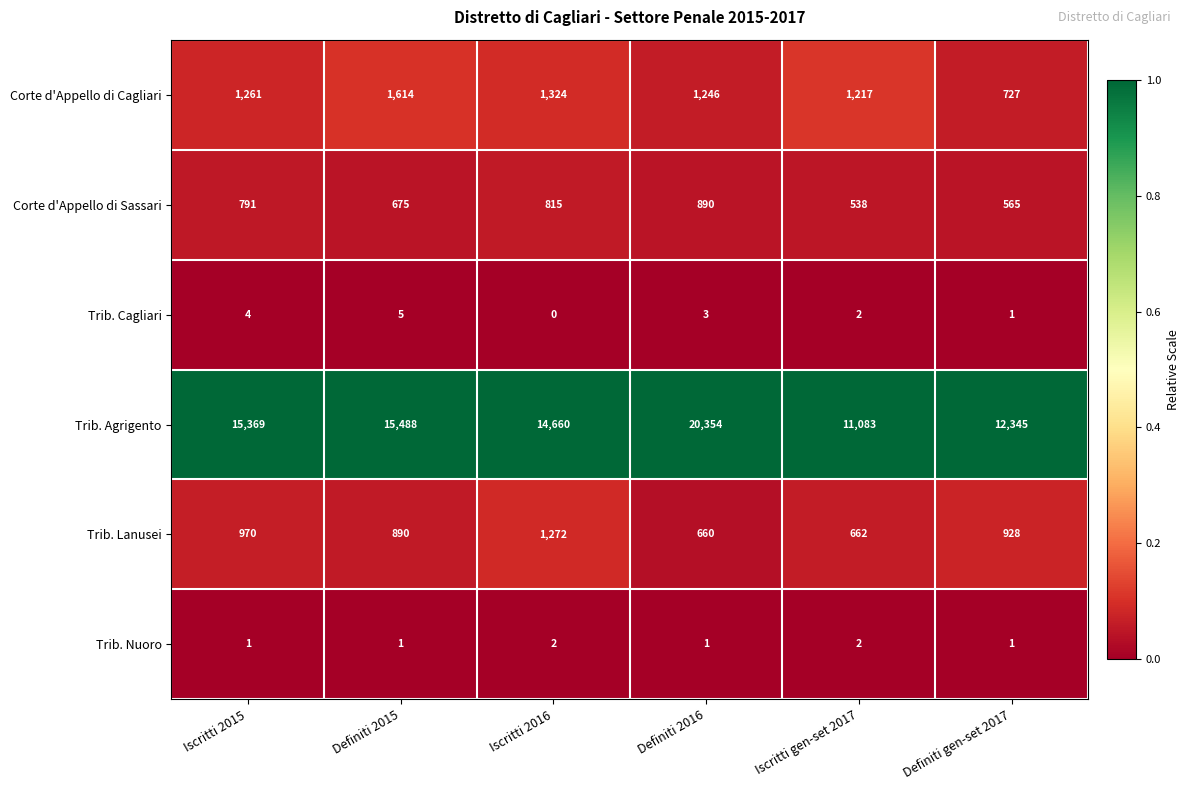

What is the total value across all series at Iscritti 2015?

18396